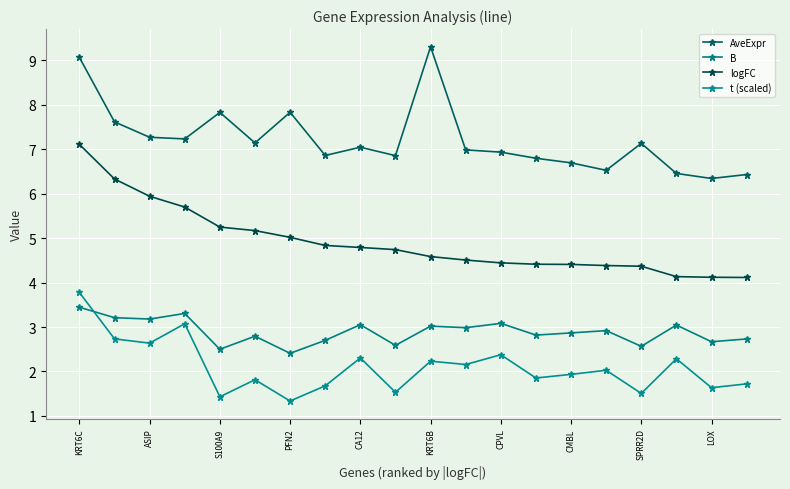

At how many categories does at least one series exceed 5?

20